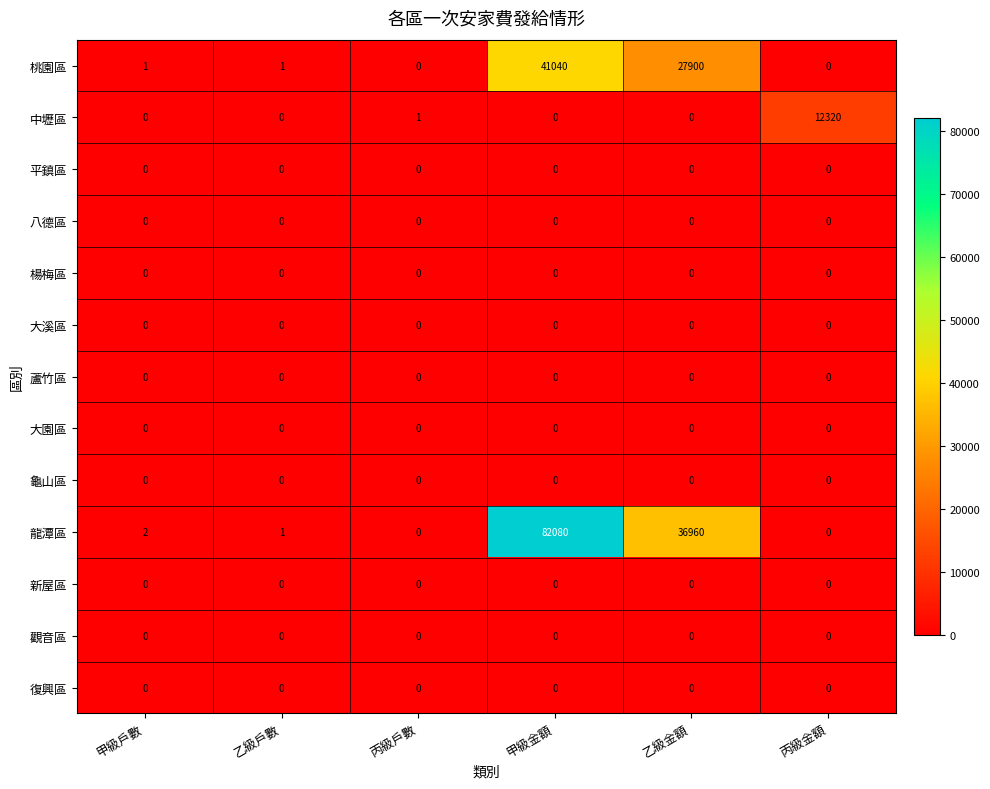

What is the spread (max minus min) of values at 乙級金額?

36960